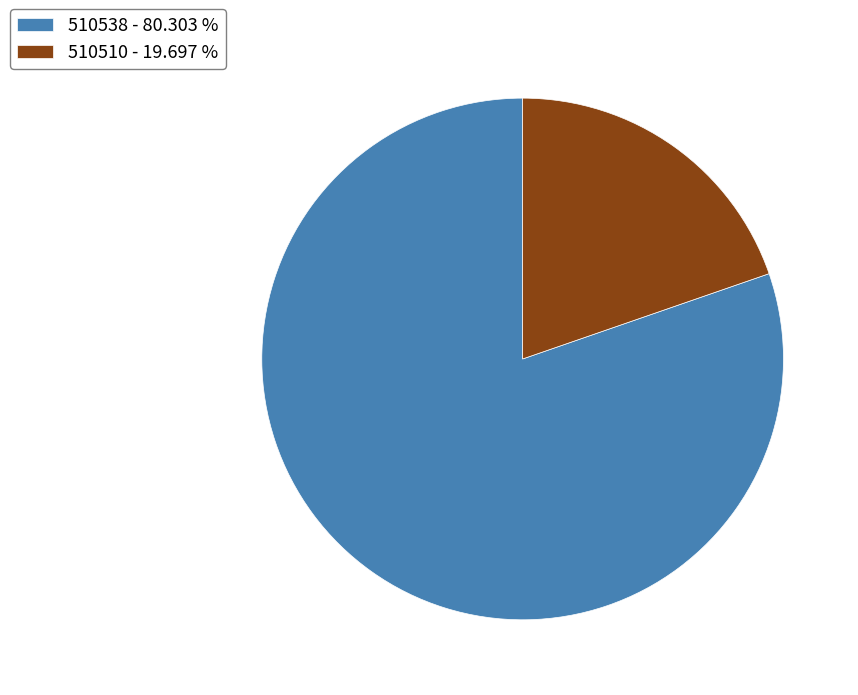

Which category has the smallest portion of the pie?

510510